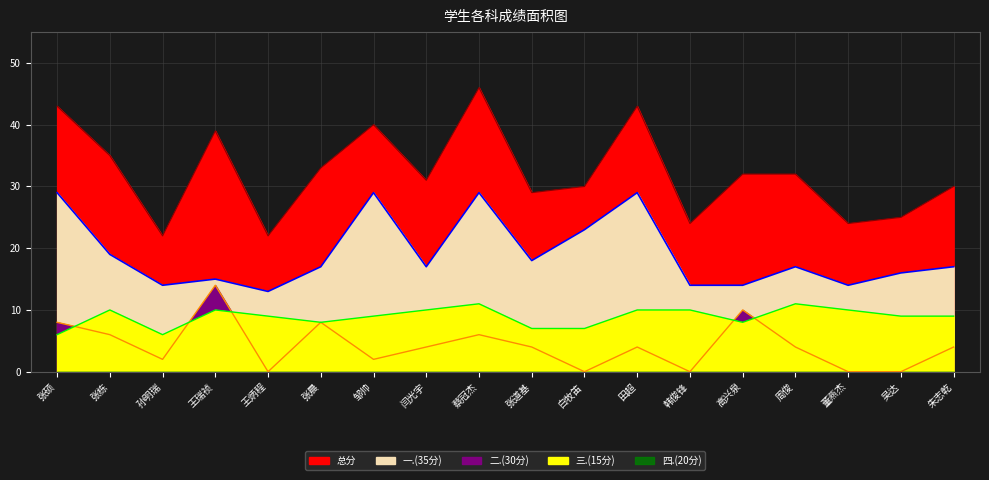

Is the value of 总分 at 王瑞祯 greater than the value of 二.(30分) at 张晨?

Yes